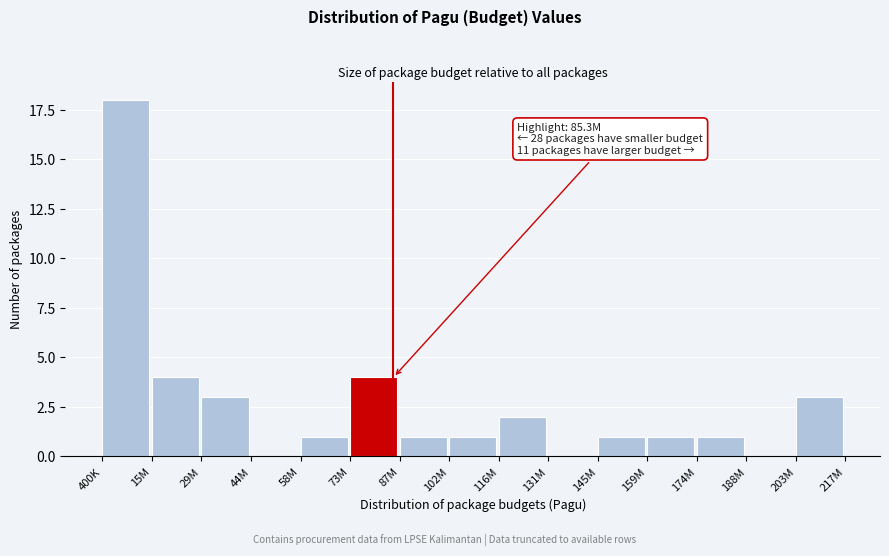

Reading left to right, what are all the values shown in this chart?

400K=18	15M=4	29M=3	44M=0	58M=1	73M=4	87M=1	102M=1	116M=2	131M=0	145M=1	159M=1	174M=1	188M=0	203M=3